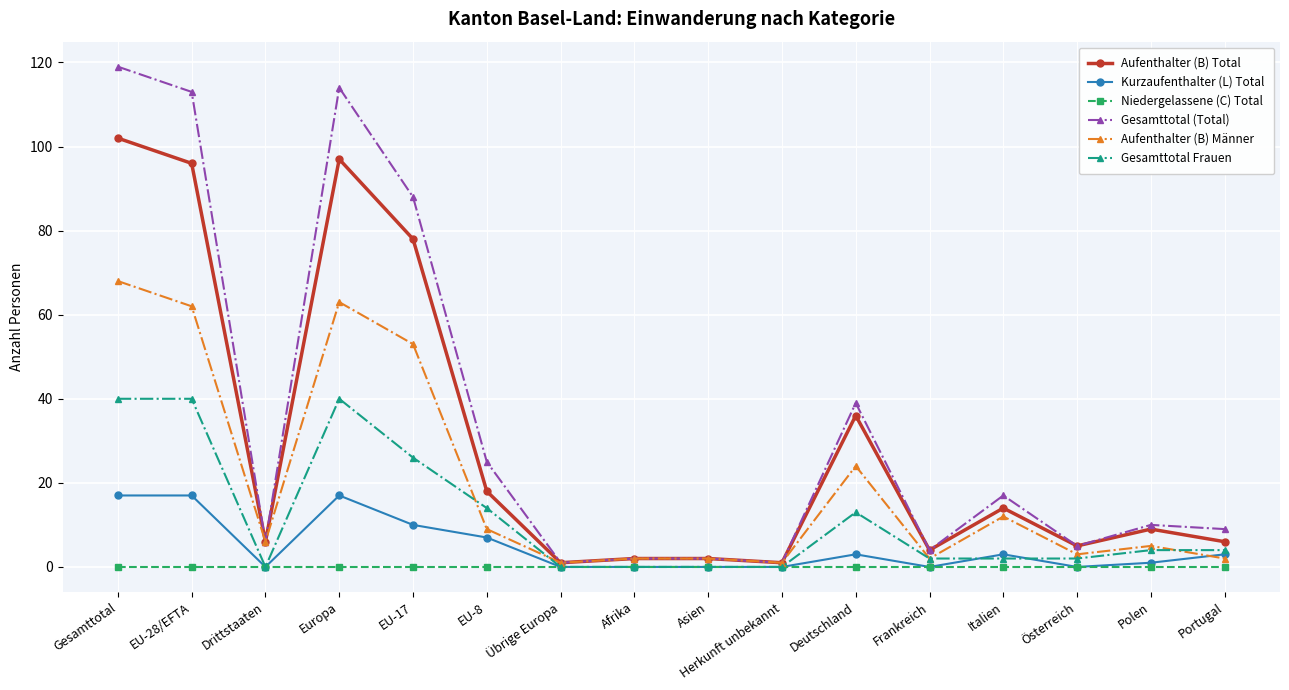

True or false: Aufenthalter (B) Total has a value of 97 at Europa.

True